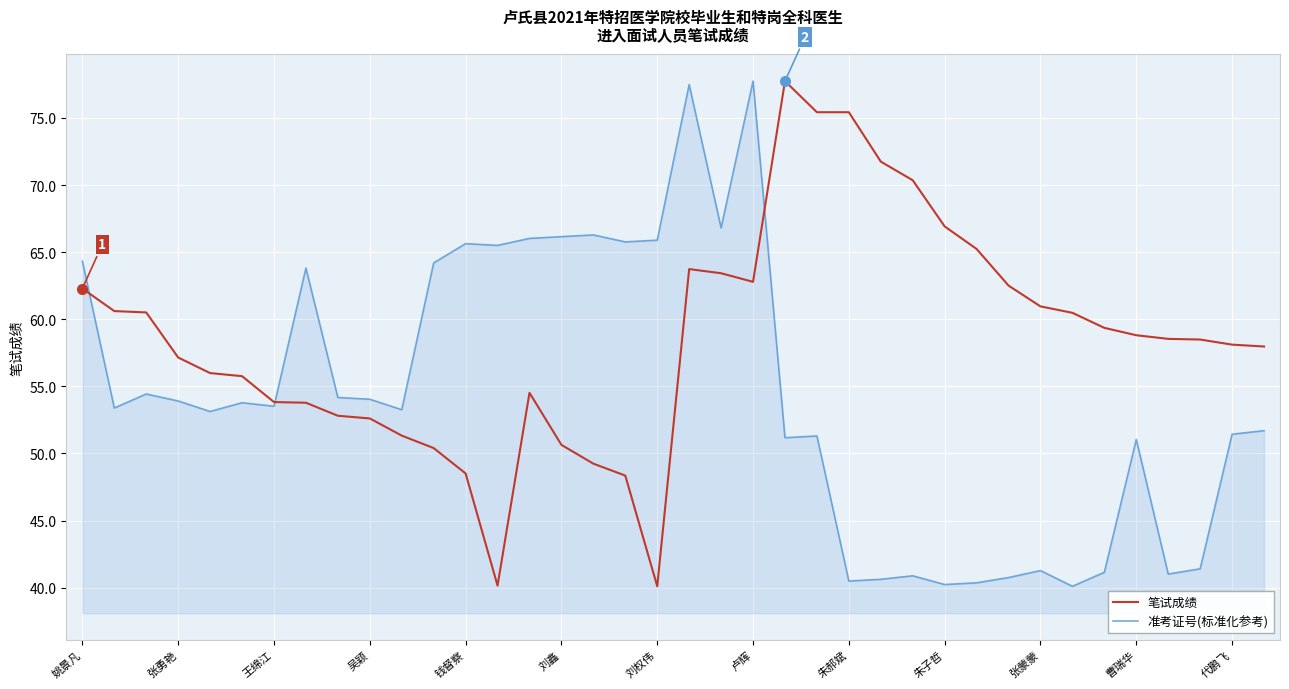

Which series has the largest total across all categories?

笔试成绩